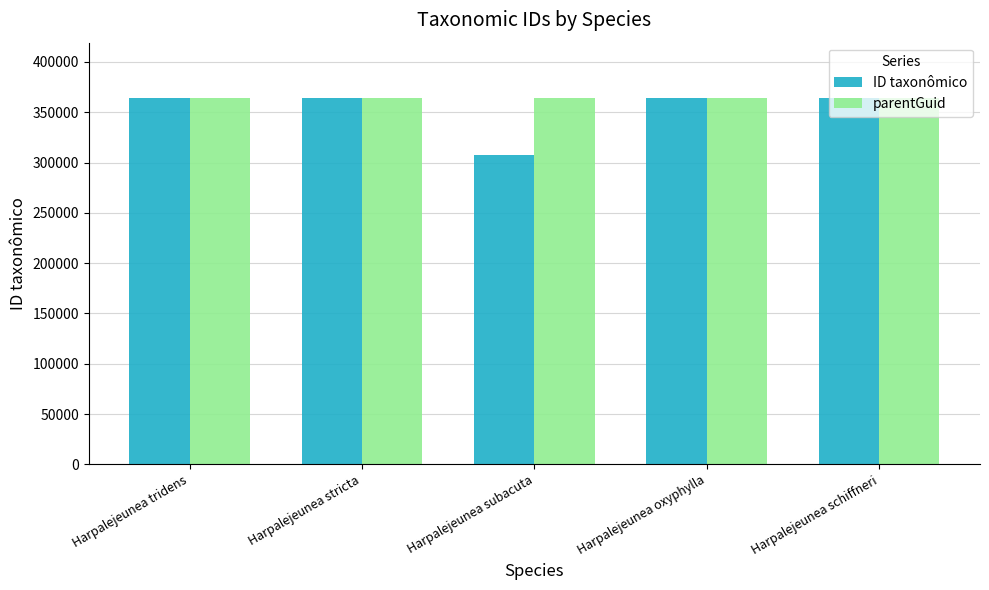

Is it true that ID taxonômico equals 518441 at Harpalejeunea stricta?

False